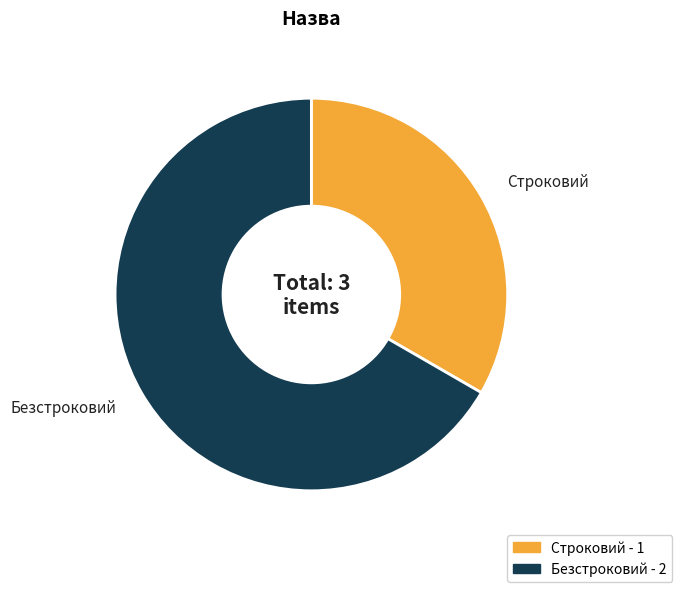

Is the sum of Безстроковий and Строковий greater than half?

Yes